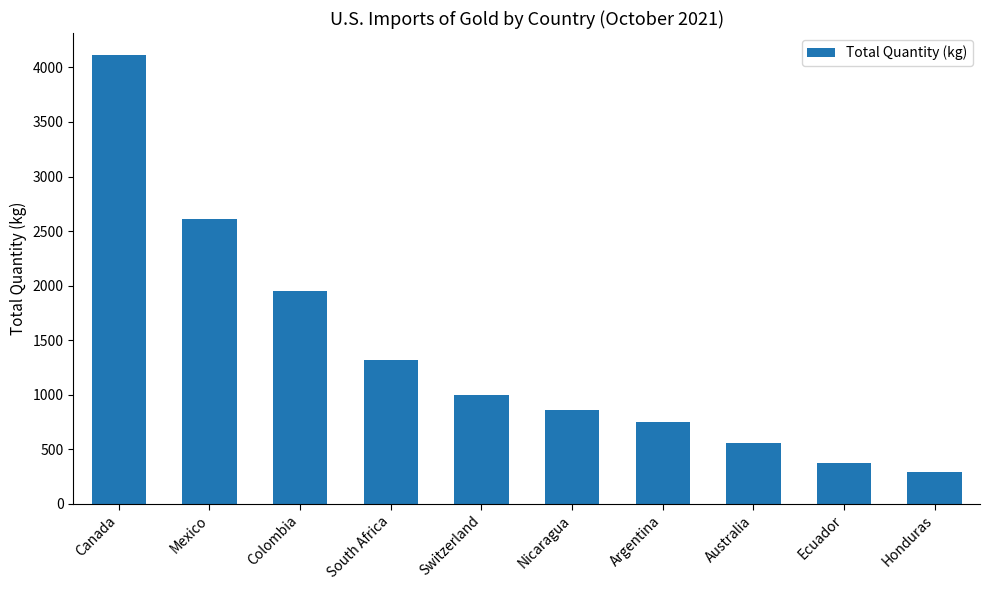

How many bars are there in total?

10